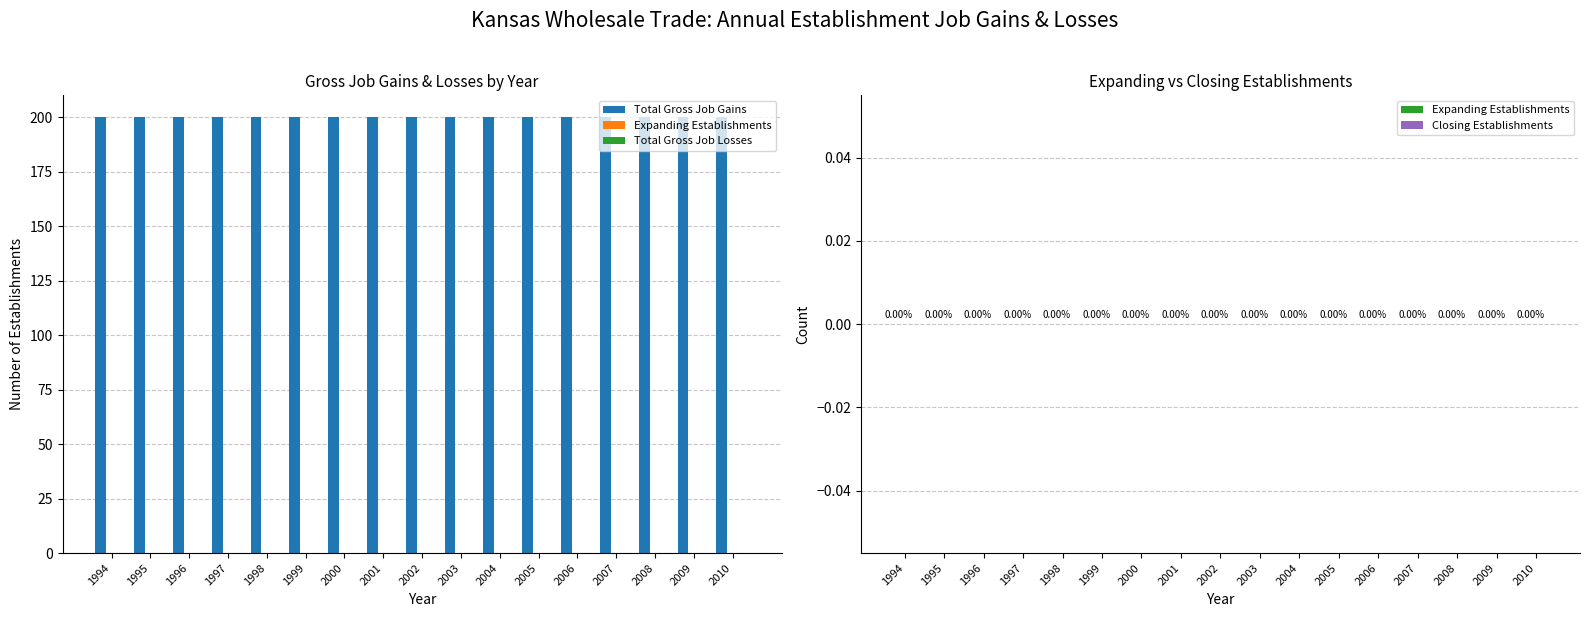

Which series has the widest spread of values?

Total Gross Job Gains